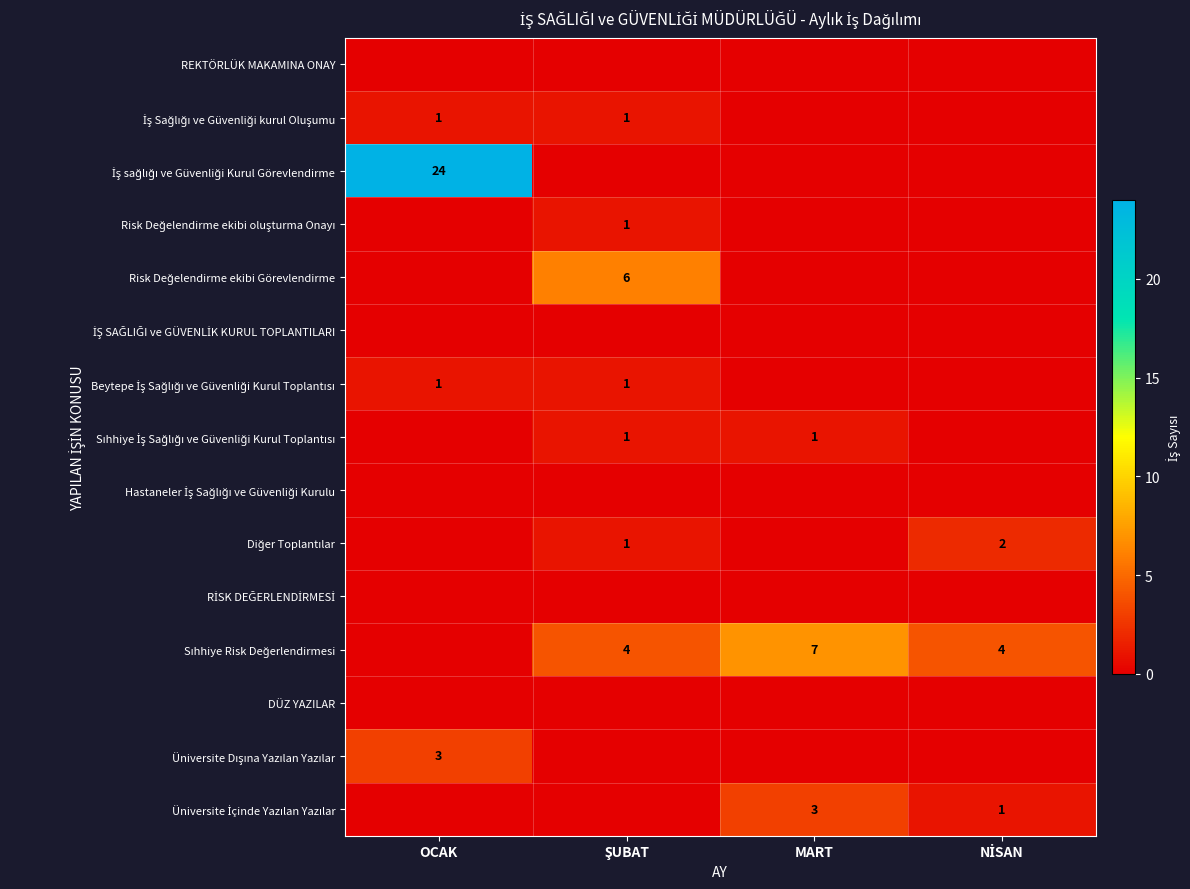

How many distinct data groups are displayed?

15